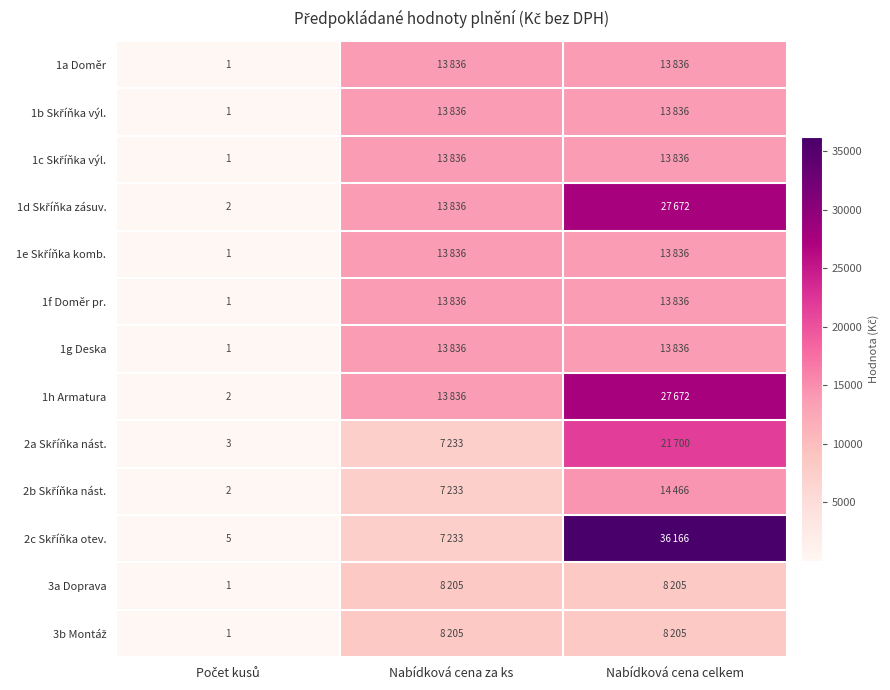

Which series has the widest spread of values?

2c Skříňka otev.